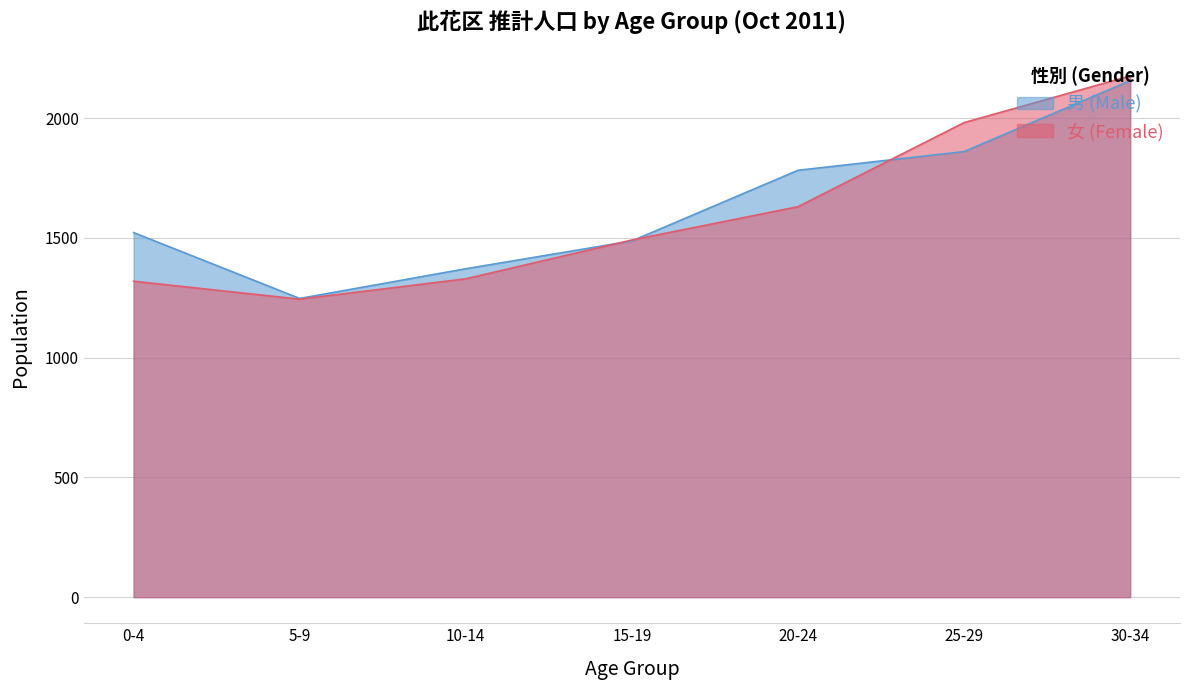

What is the minimum value for 女 (Female)?

1244